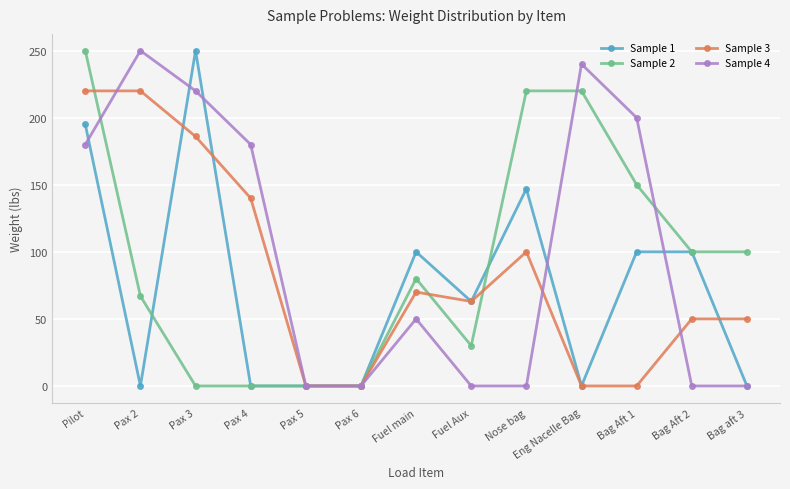

In Sample 4, how many points are higher than both neighbors (excluding endpoints)?

3